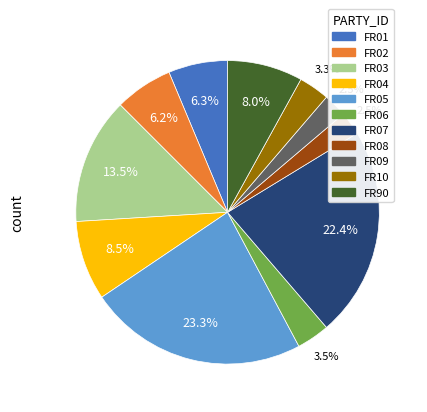

Which category has the biggest portion of the pie?

FR05